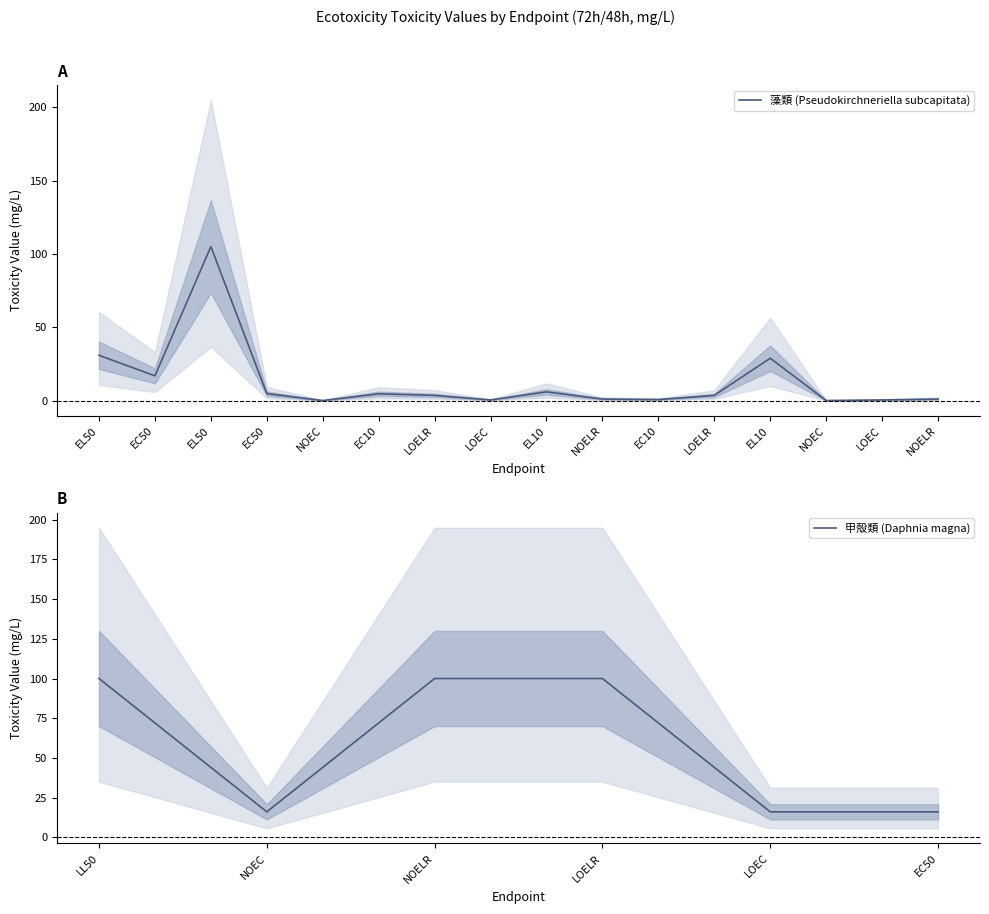

What is the approximate value of 甲殻類 (Daphnia magna) at LOEC?

16